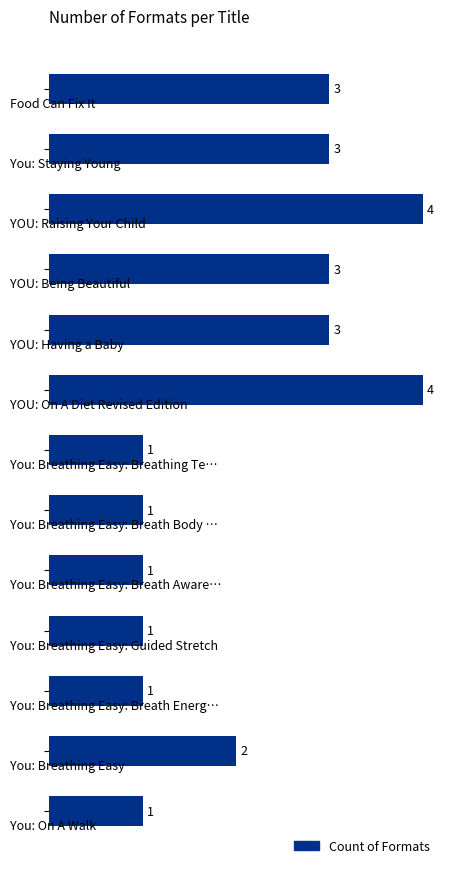

How many series are shown in this chart?

1